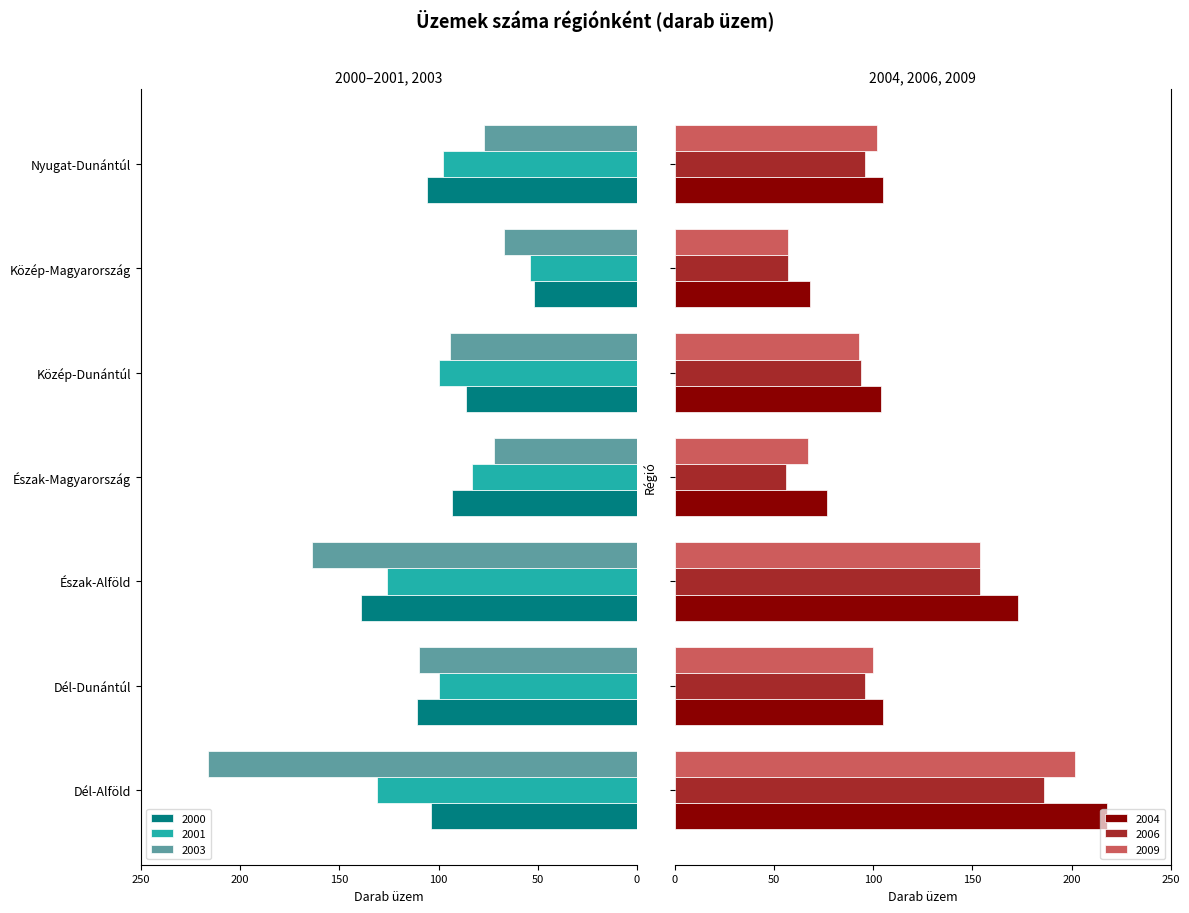

What is the difference between the maximum and second lowest values in the 2003 series?

144